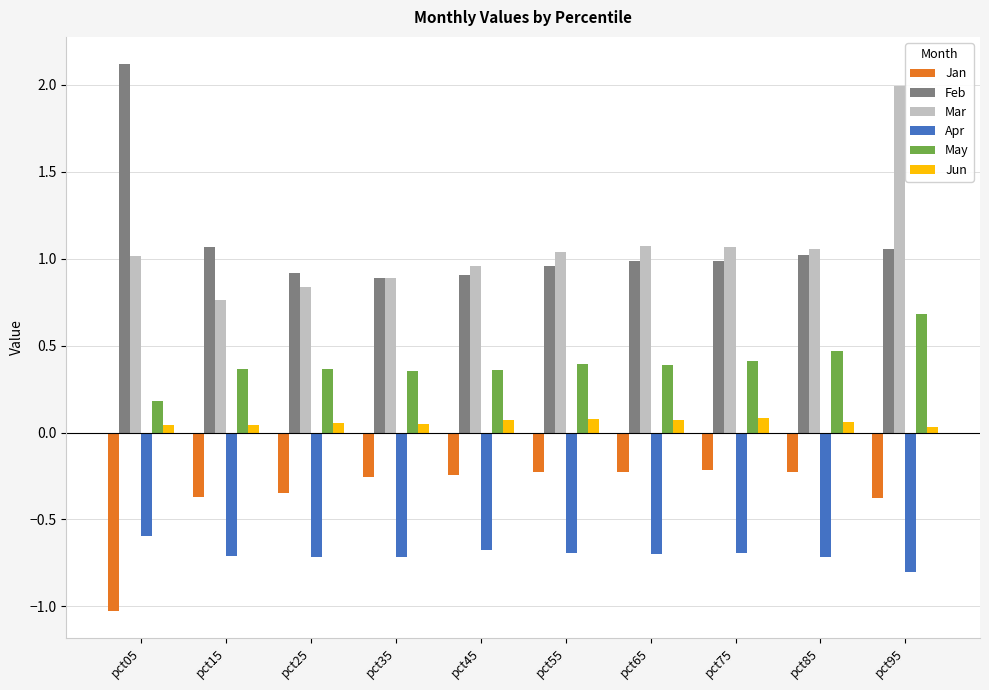

How many groups of bars are there?

10